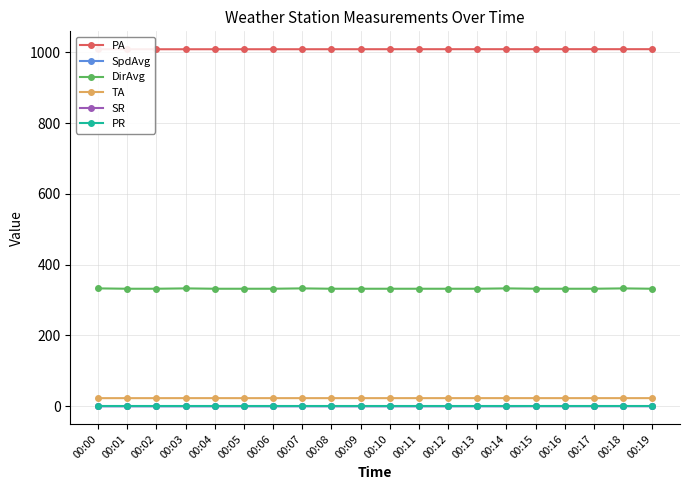

What is the greatest value displayed?

1009.3